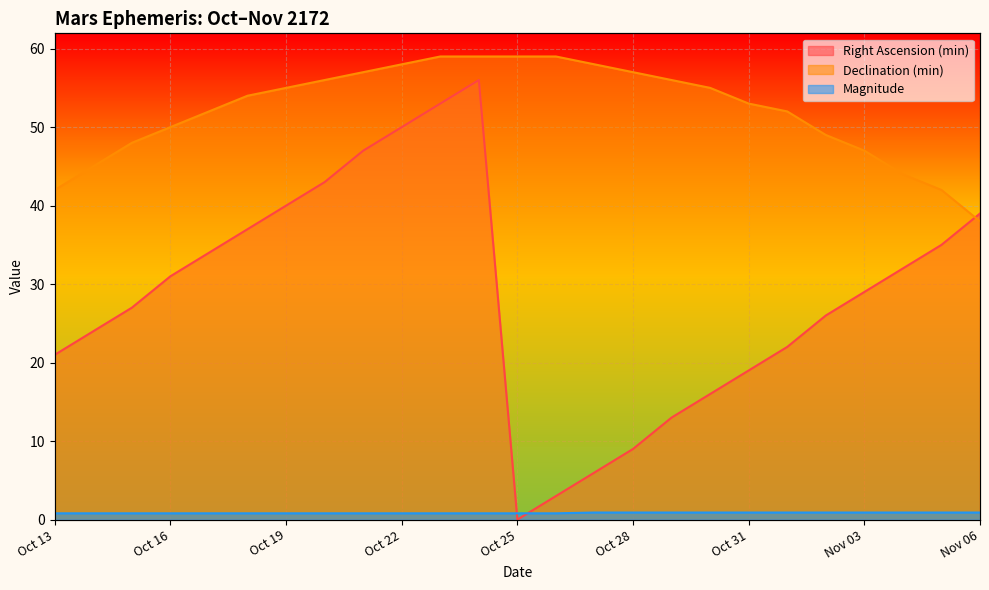

Is the value of Right Ascension (min) at Oct 30 greater than the value of Declination (min) at Oct 21?

No